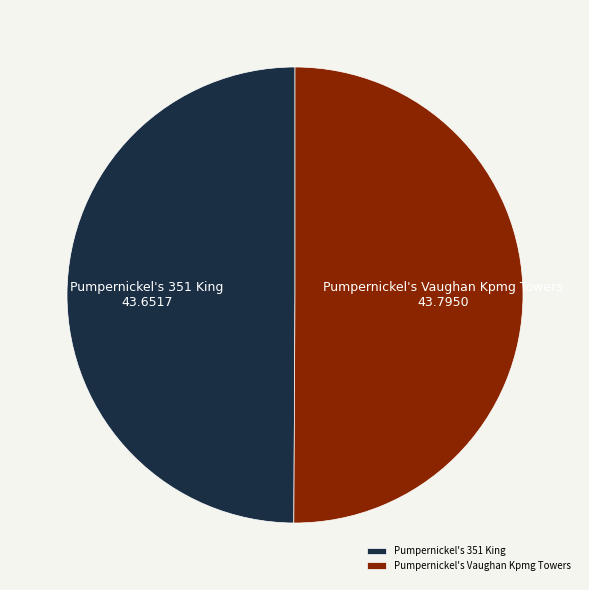

The Pumpernickel's Vaughan Kpmg Towers slice represents 58% of the pie. True or false?

False